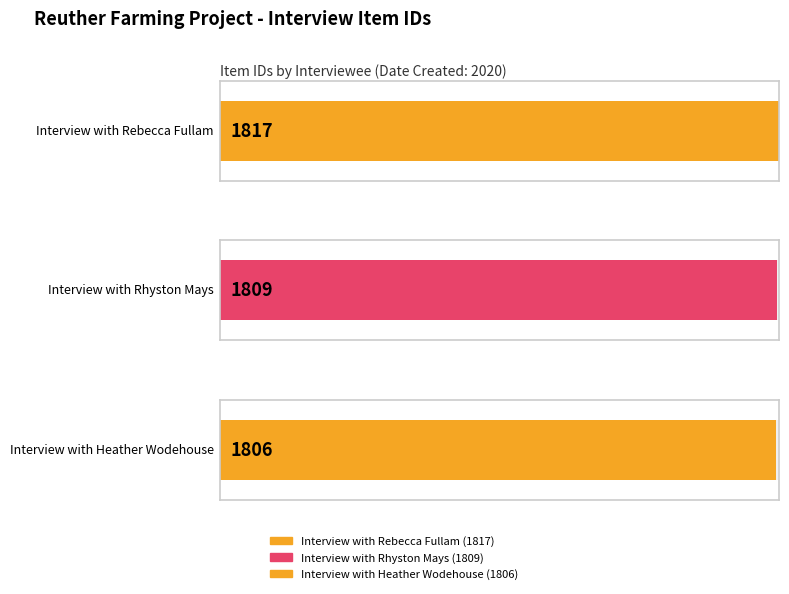

What is the label of the 3rd bar from the left?

Interview with Heather Wodehouse